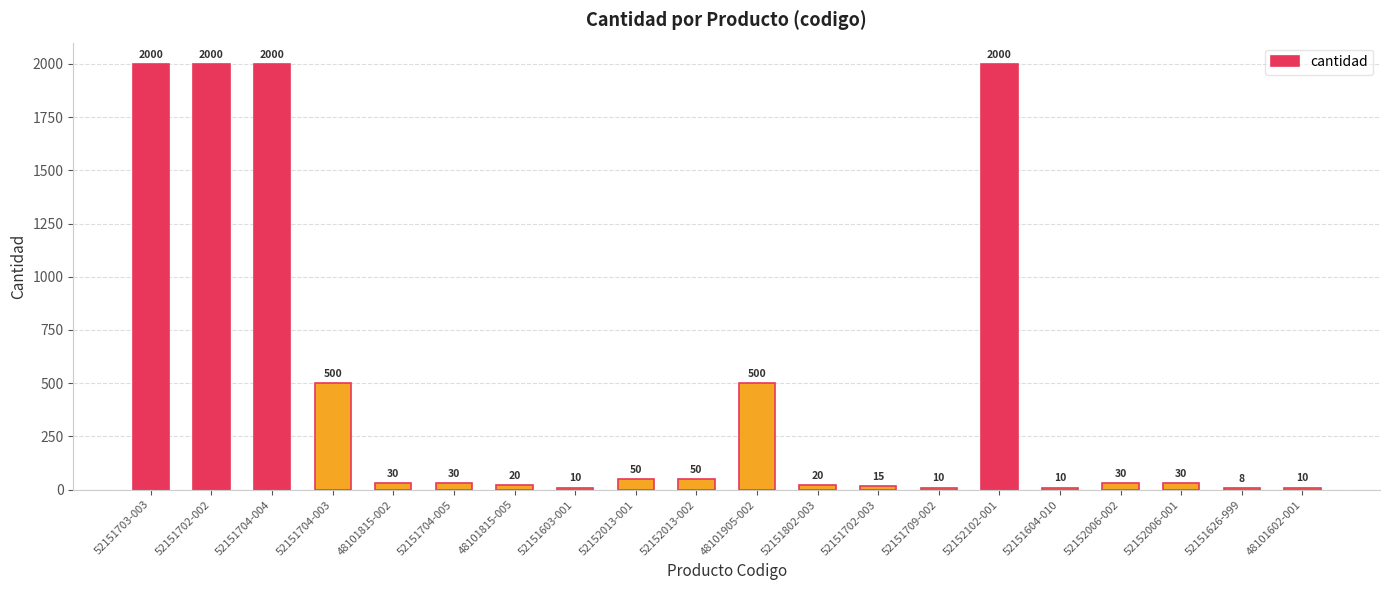

What is the value of the 13th bar from the left?

15